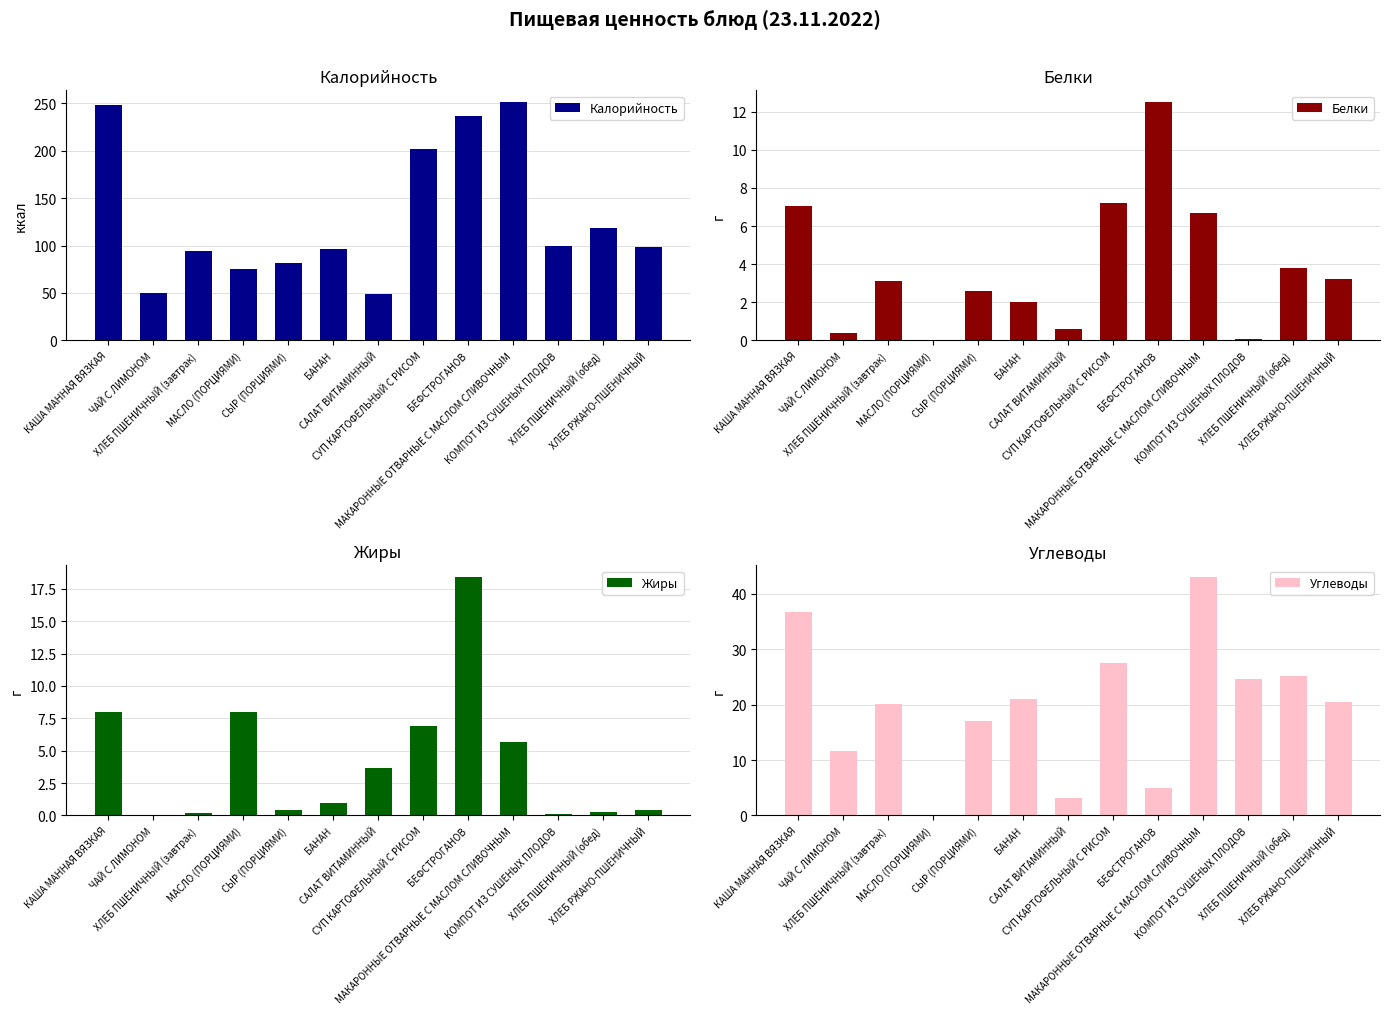

What is the difference between the highest and lowest values at КОМПОТ ИЗ СУШЕНЫХ ПЛОДОВ?

99.0